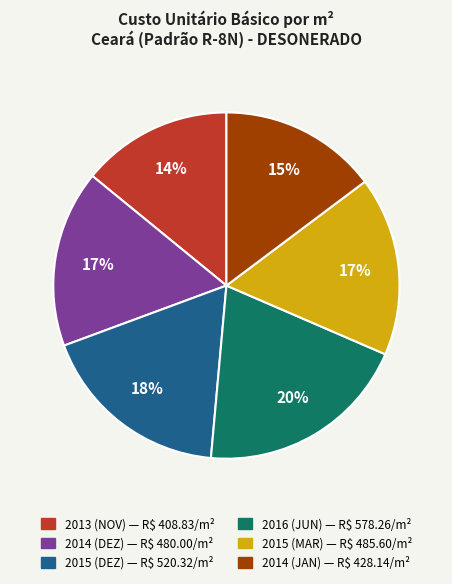

To the nearest percent, what is the difference between the largest and smallest slice percentages?

6%